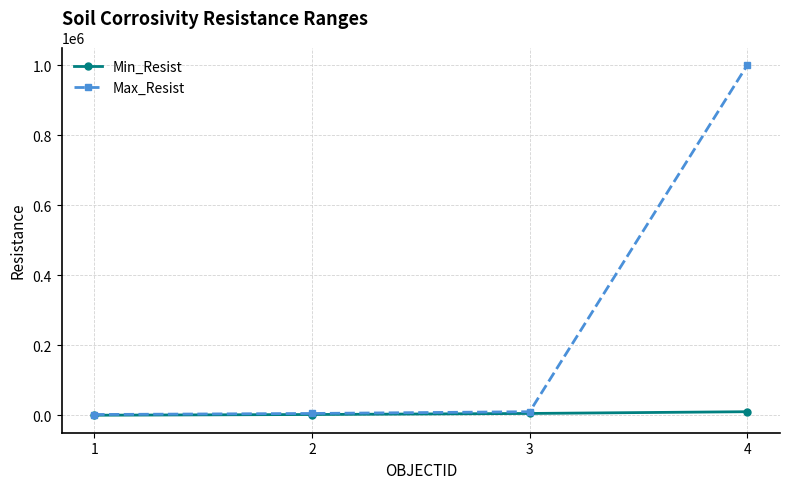

What is the value of the Max_Resist point at the 1st from the left?

2000